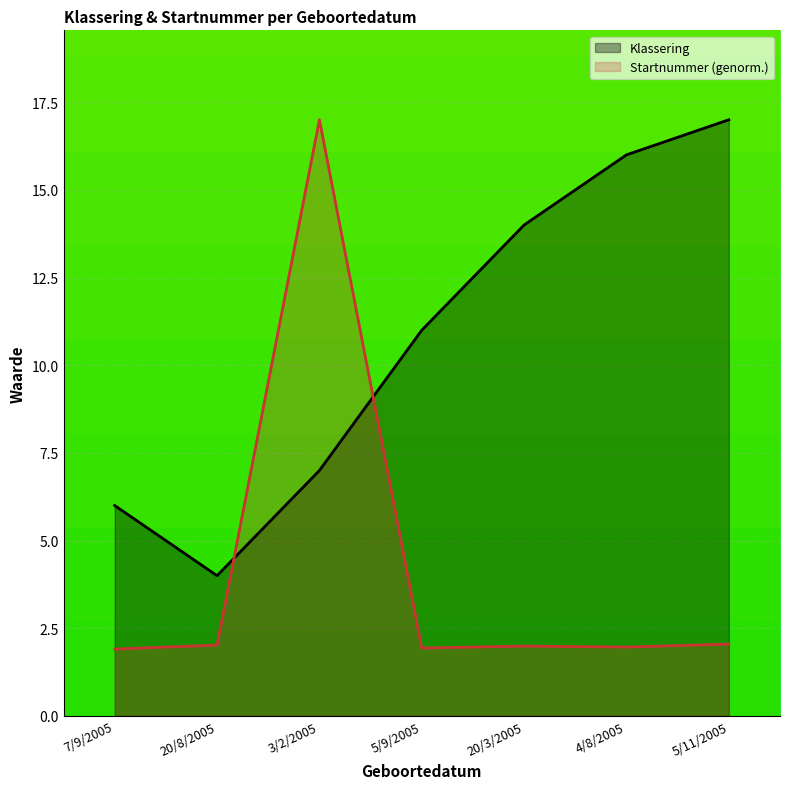

True or false: Startnummer and Klassering intersect in this chart.

True